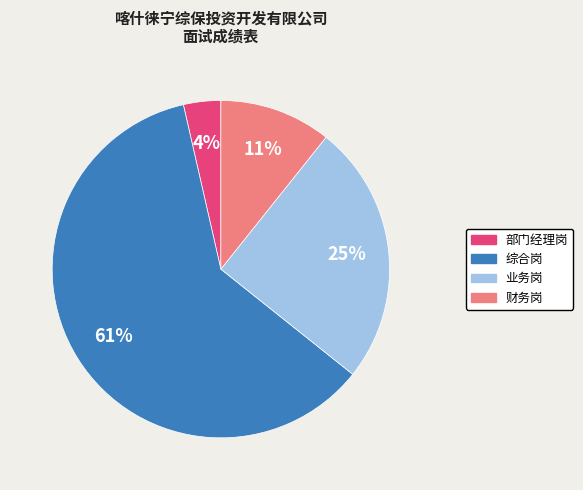

To the nearest percent, what portion does 业务岗 represent?

25%